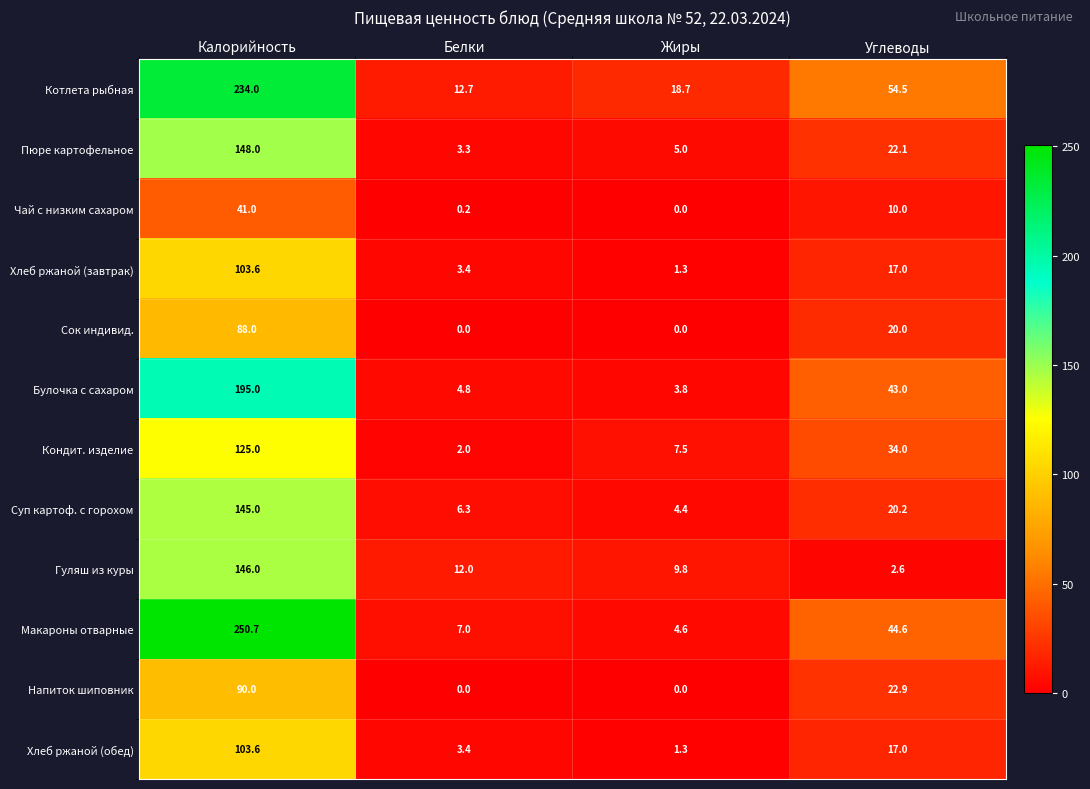

True or false: Пюре картофельное has a value of 1.5 at Белки.

False